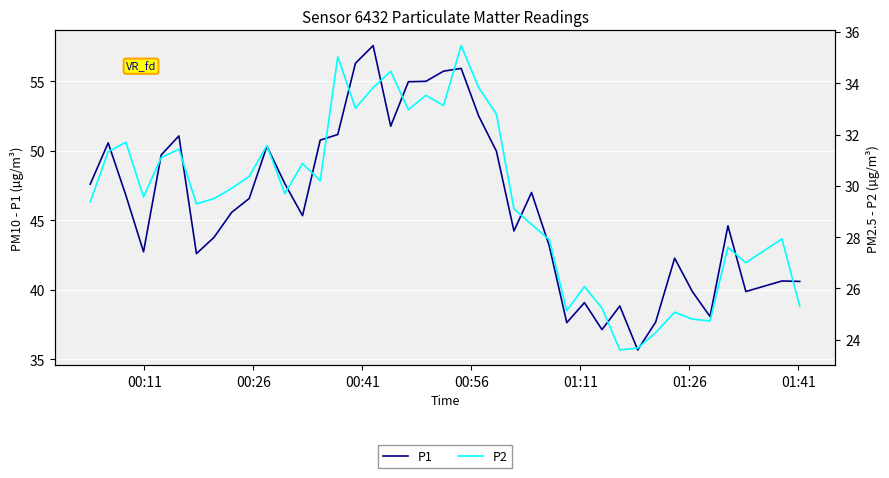

Which series has the largest total across all categories?

P1